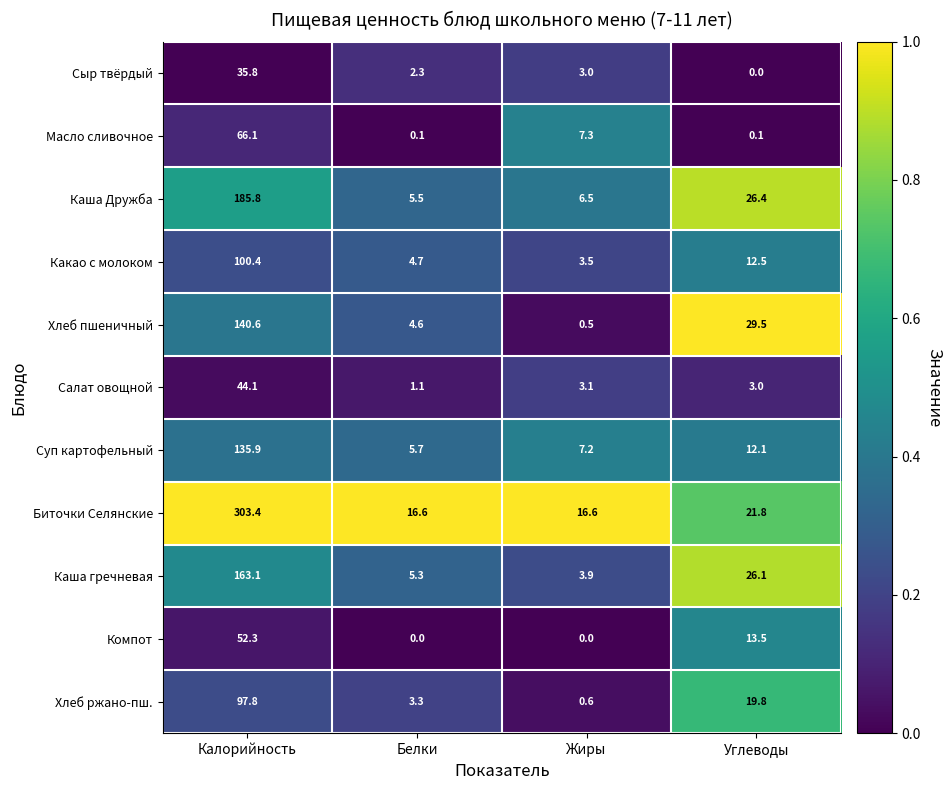

Rank the series by their maximum value, from lowest to highest.

Сыр твёрдый, Салат овощной, Компот, Масло сливочное, Хлеб ржано-пш., Какао с молоком, Суп картофельный, Хлеб пшеничный, Каша гречневая, Каша Дружба, Биточки Селянские